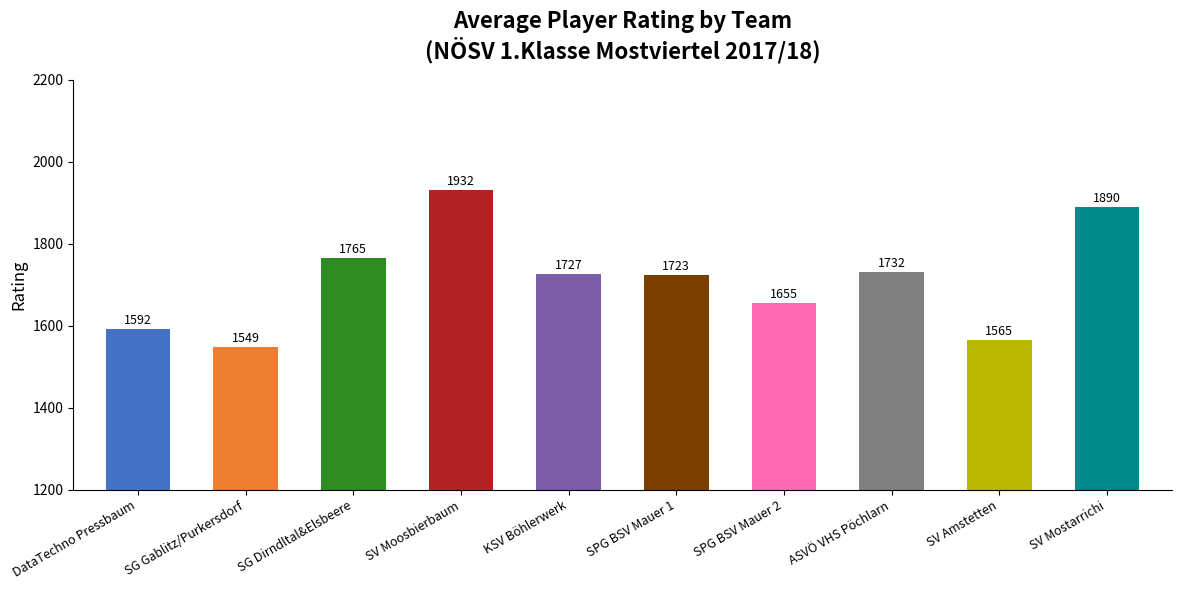

Which category has the lowest value across all series?

SG Gablitz/Purkersdorf